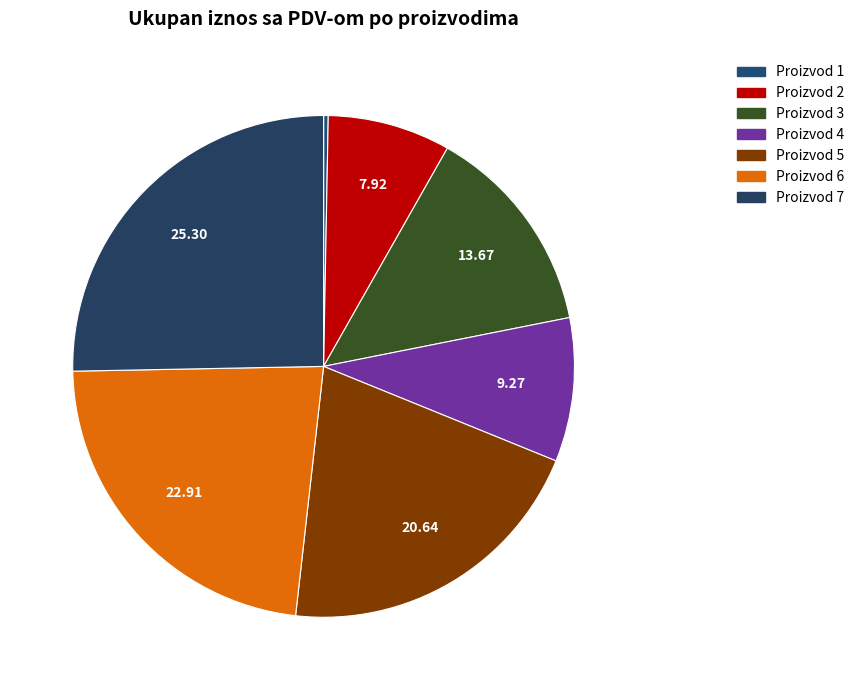

Count the number of slices in the pie.

7